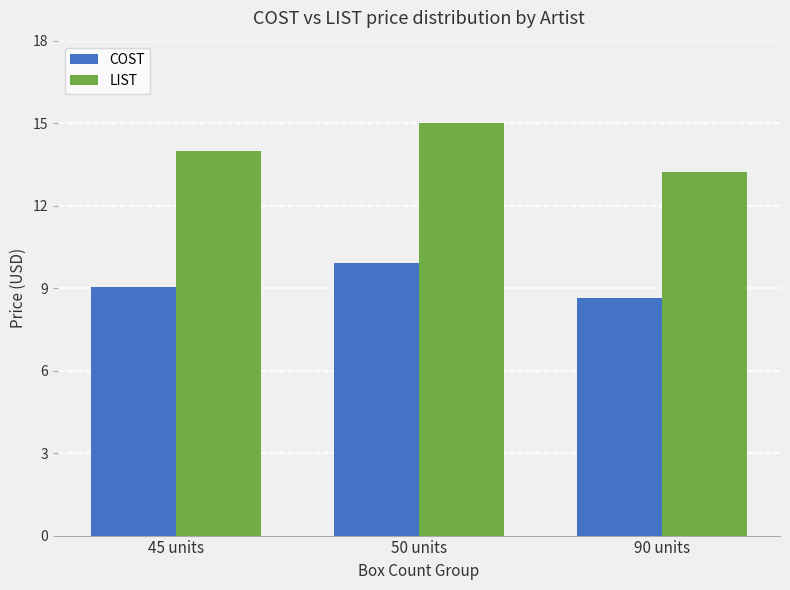

What is the label of the 2nd bar from the right?

50 units